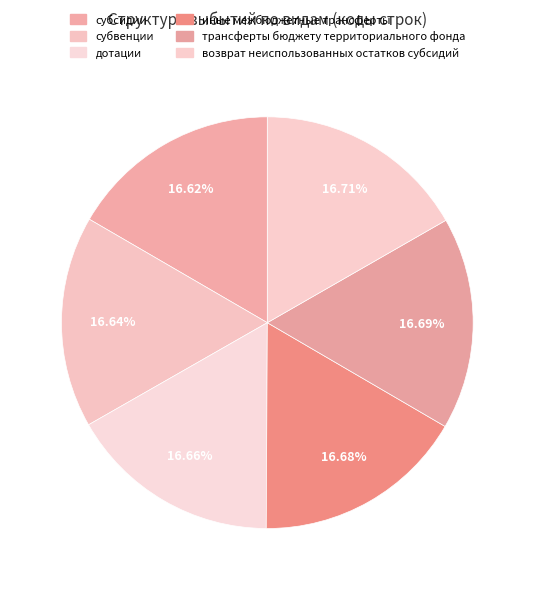

To the nearest percent, what is the combined percentage of субсидии and трансферты бюджету территориального фонда?

33%